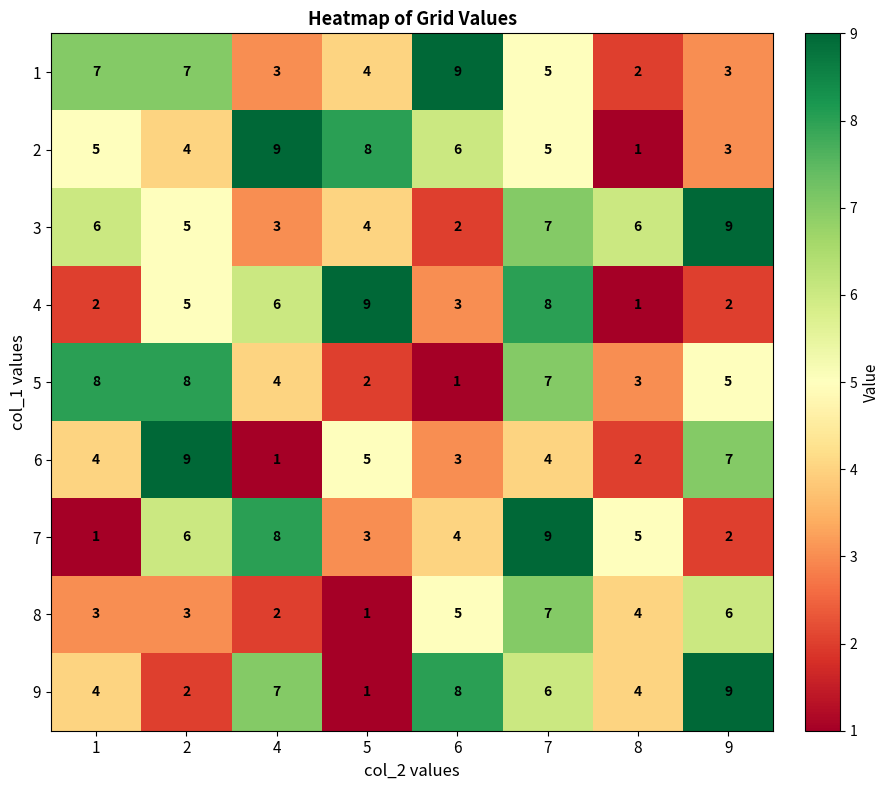

What value does the 6 series have at 2?

9